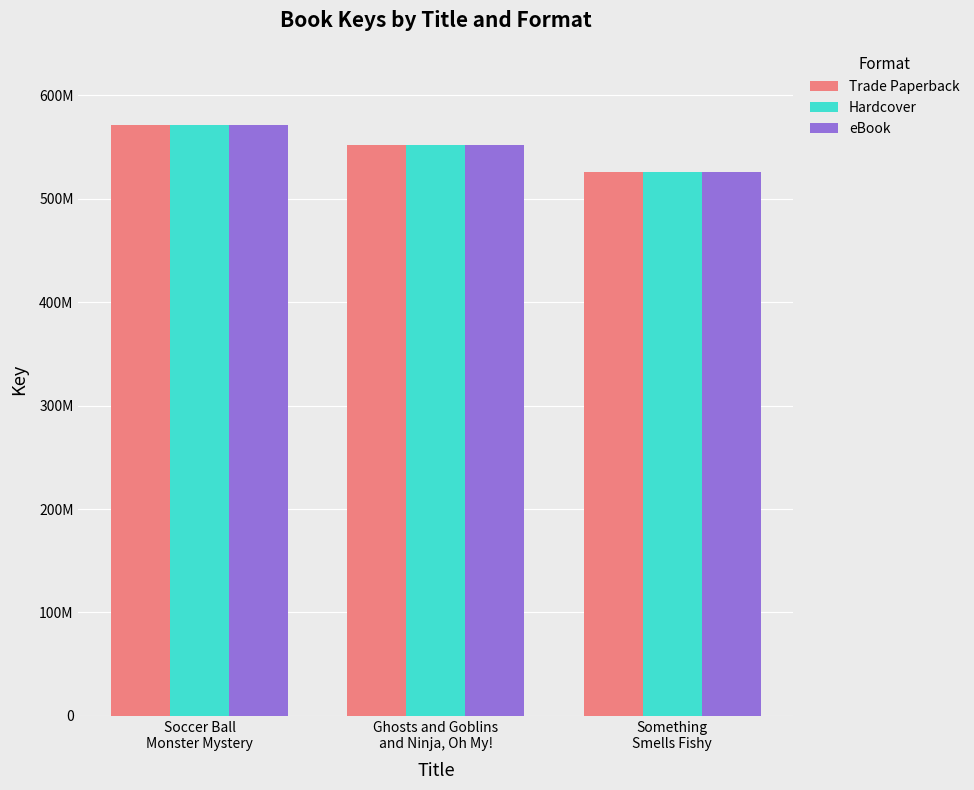

Does the chart contain any negative values?

No